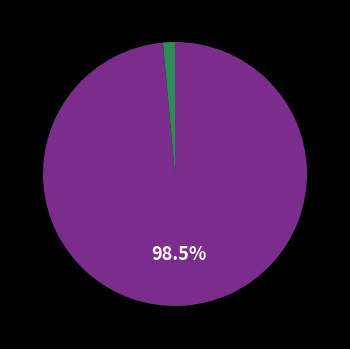

Does any single category account for the majority?

Yes